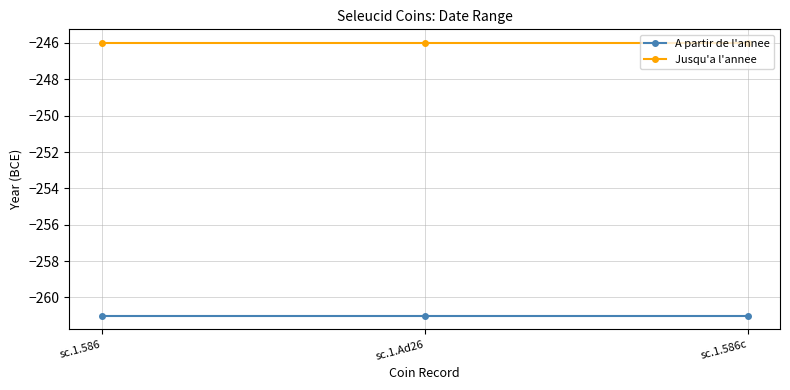

The Jusqu'a l'annee series shows -403 at sc.1.Ad26. True or false?

False